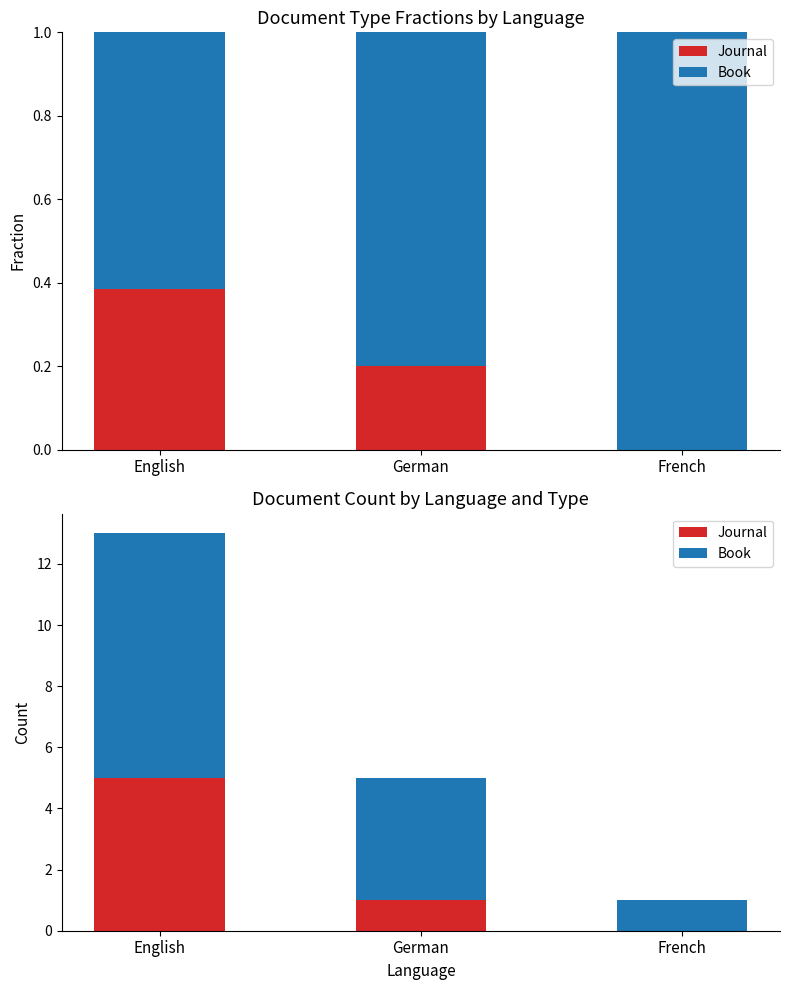

What are all the series names shown in the legend?

Journal, Book